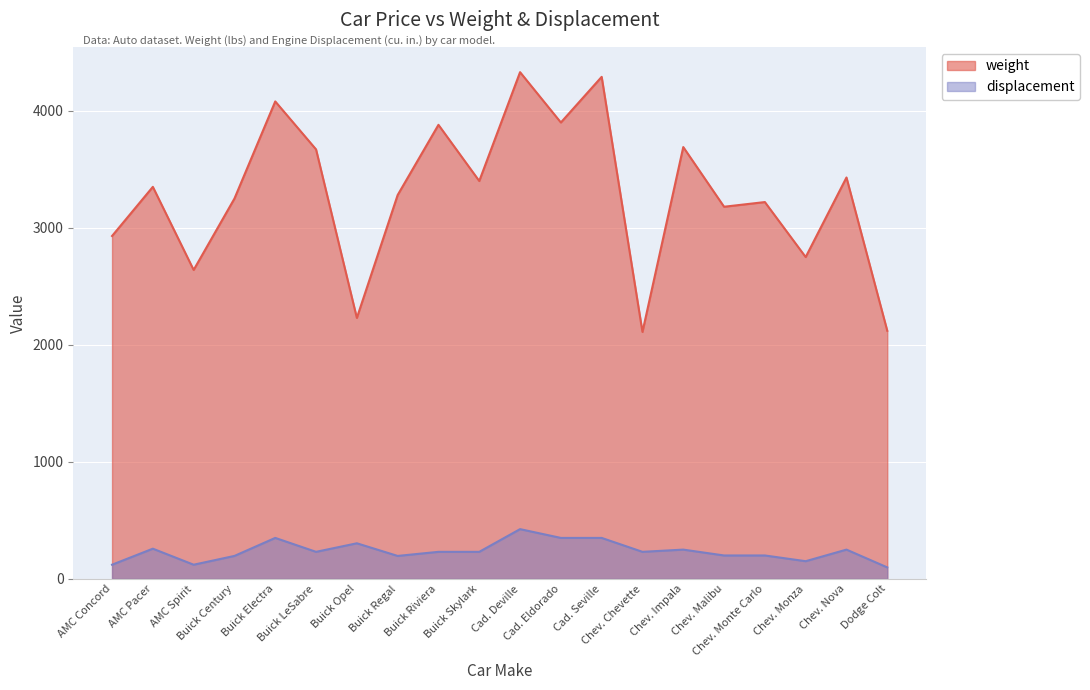

How many lines are shown in the chart?

2